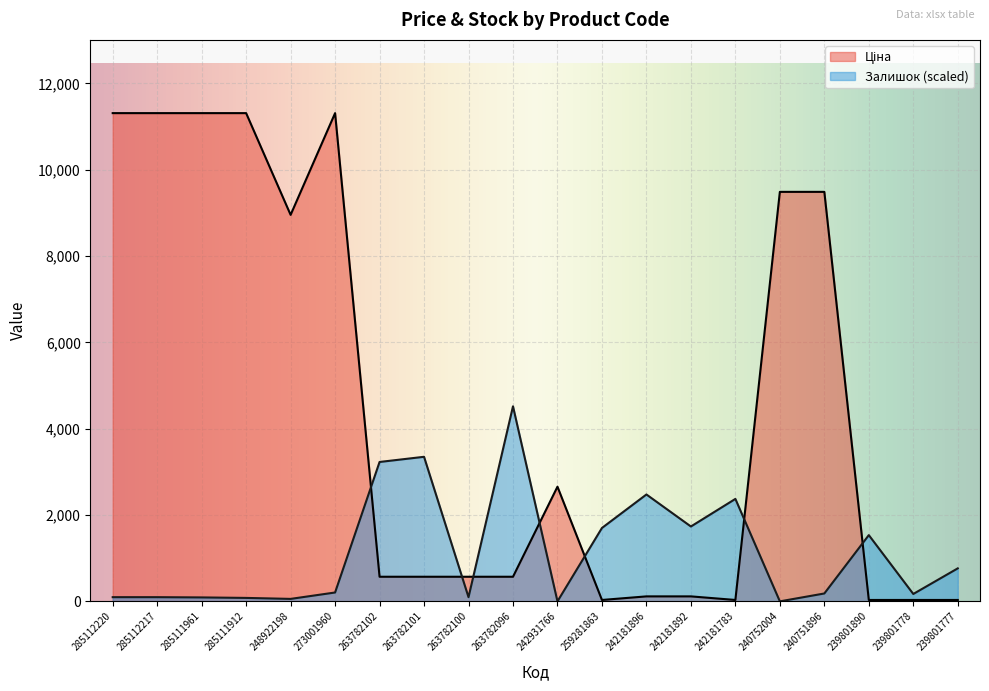

Reading left to right, transcribe all the data shown in this chart.

Ціна: 11312.5	11312.5	11312.5	11312.5	8955.1	11312.5	570.2	570.2	570.2	570.2	2656.7	32.3	115.4	115.4	32.3	9488.2	9488.2	32.3	32.3	32.3
Залишок: 97.0	97.0	91.3	79.9	57.1	205.4	3229.7	3349.5	97.0	4519.3	0.0	1700.4	2476.5	1734.7	2373.8	0.0	182.6	1535.0	171.2	764.6